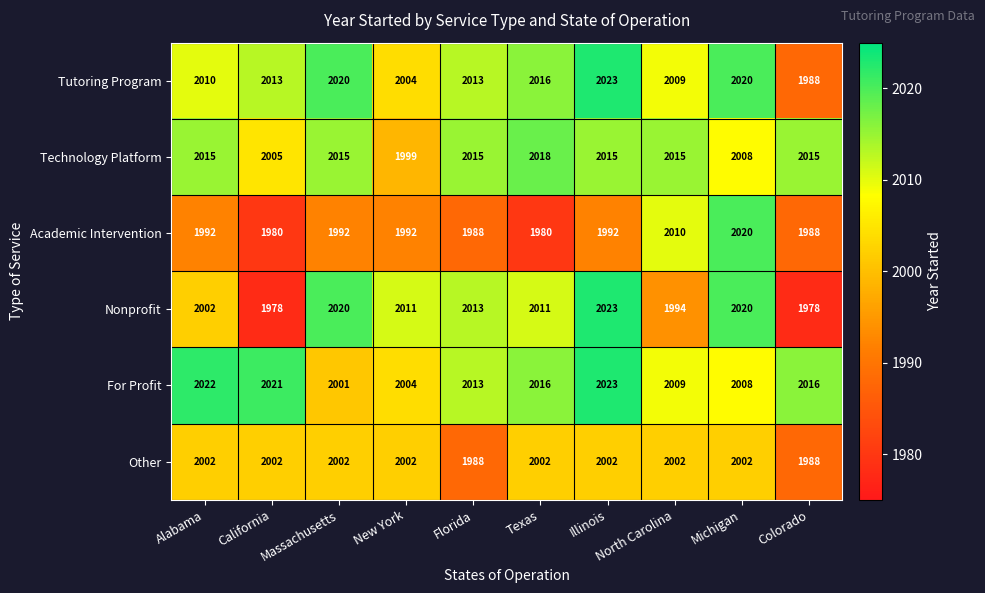

What is the difference between the For Profit values at California and Florida?

8